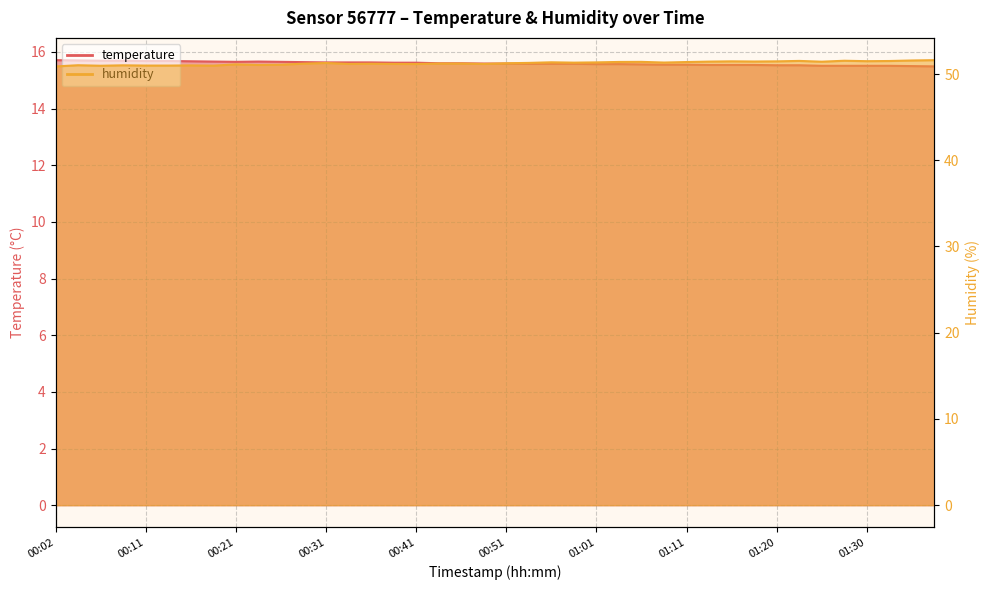

What is the total value across all series at 01:30?

67.0